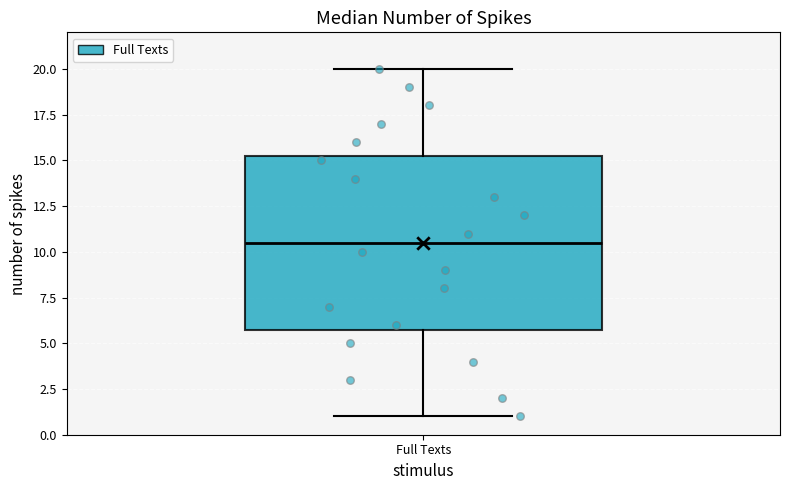

Read this box plot against the y-axis: the position of the median line, the range covered by the box, and the ends of both whiskers. The values are not printed on the chart, so give them approximately, as read against the axis.

median 10.5, box 6.0 to 15.5, whiskers 1.0 to 20.0